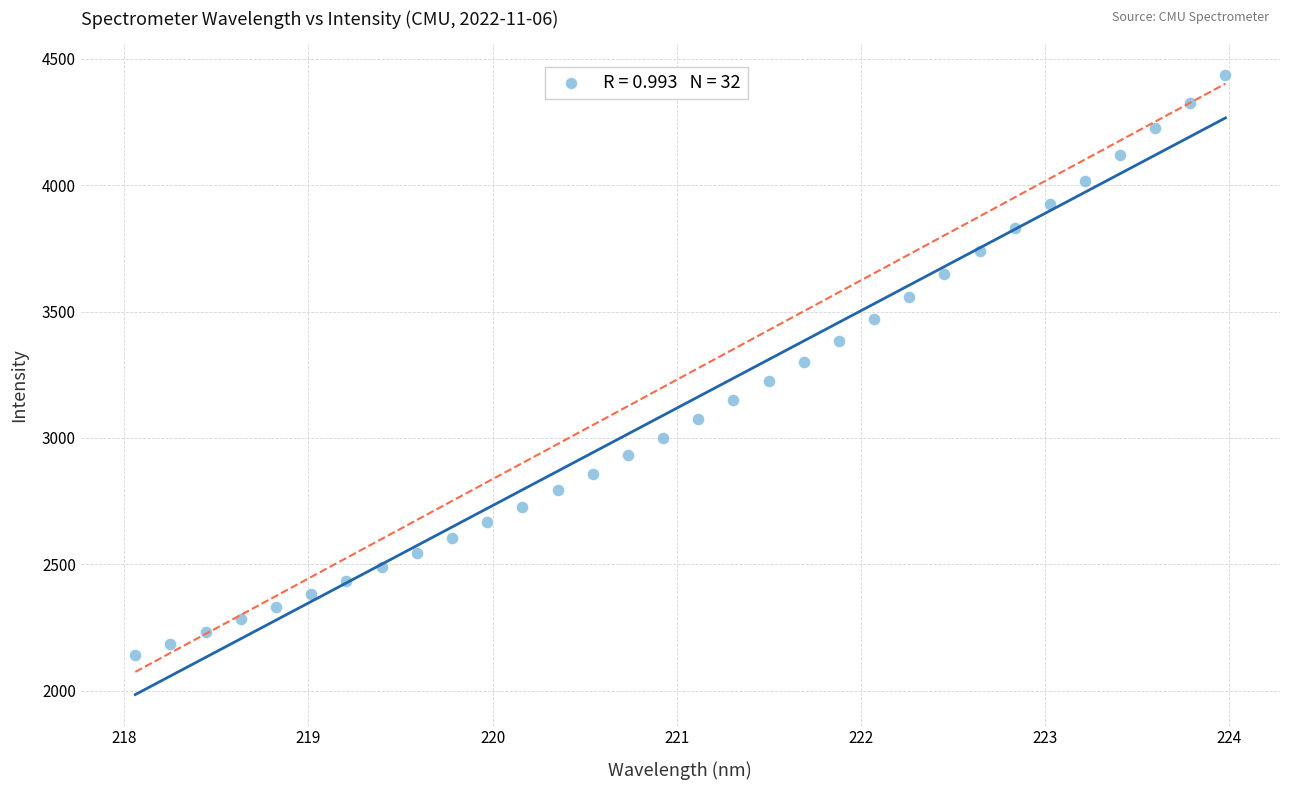

What is the range of X values (max minus min)?

5.9